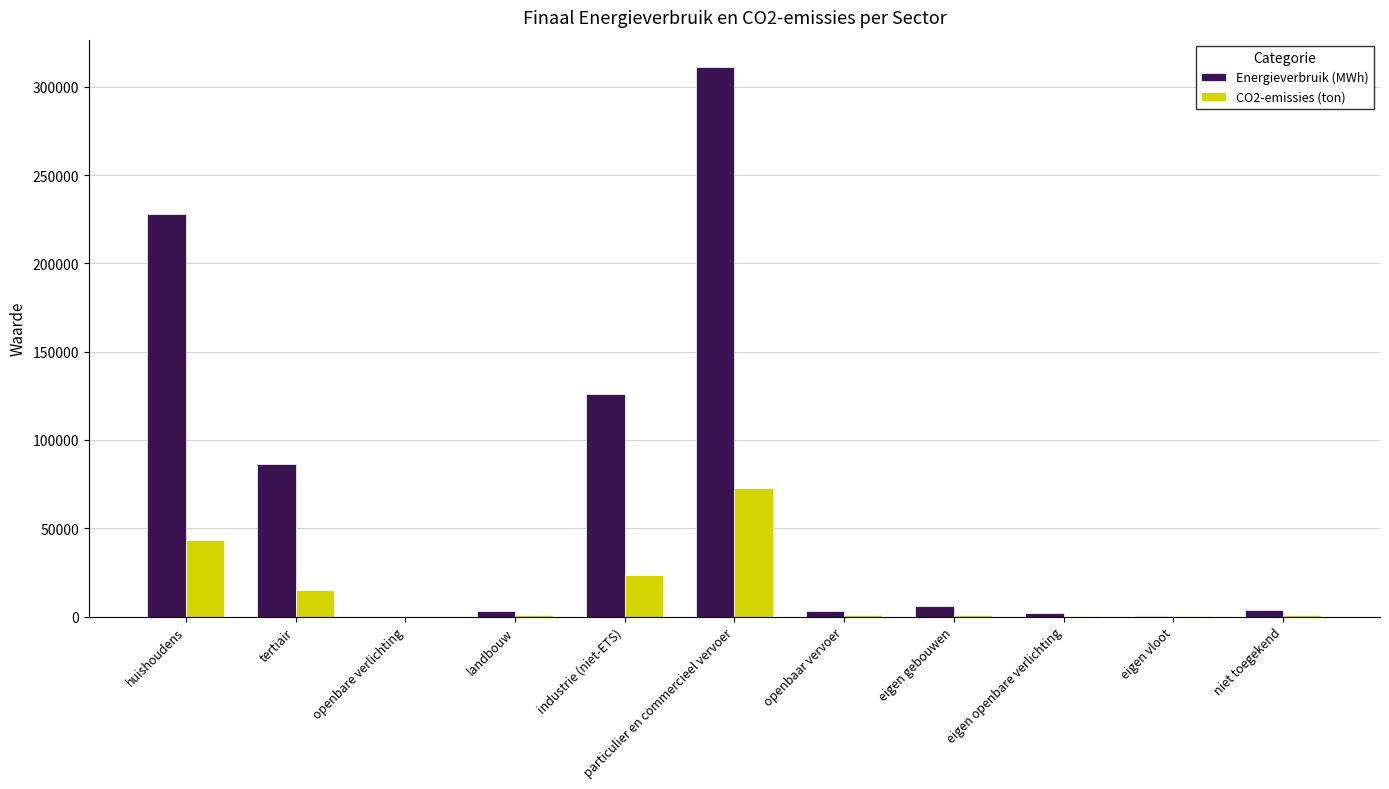

True or false: CO2-emissies (ton) has a value of 43253.2 at huishoudens.

True